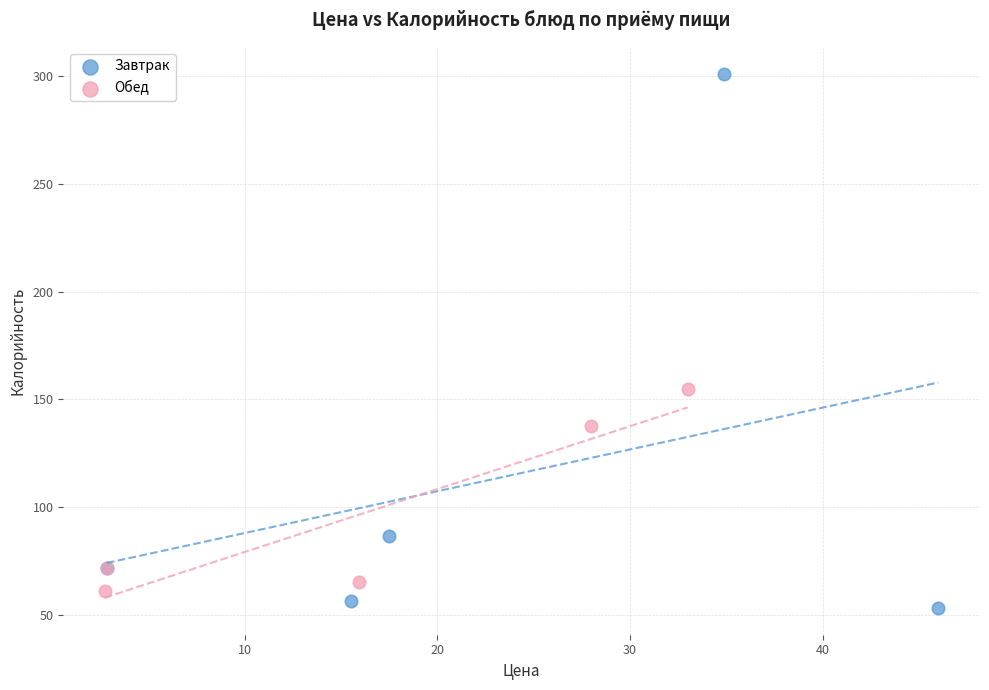

Which series has the largest Y range (max minus min)?

Завтрак